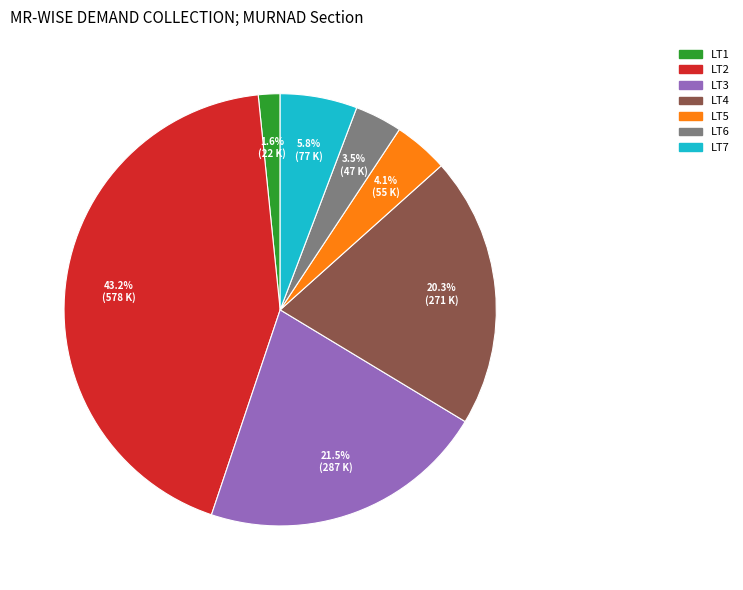

The LT5 slice represents 15% of the pie. True or false?

False